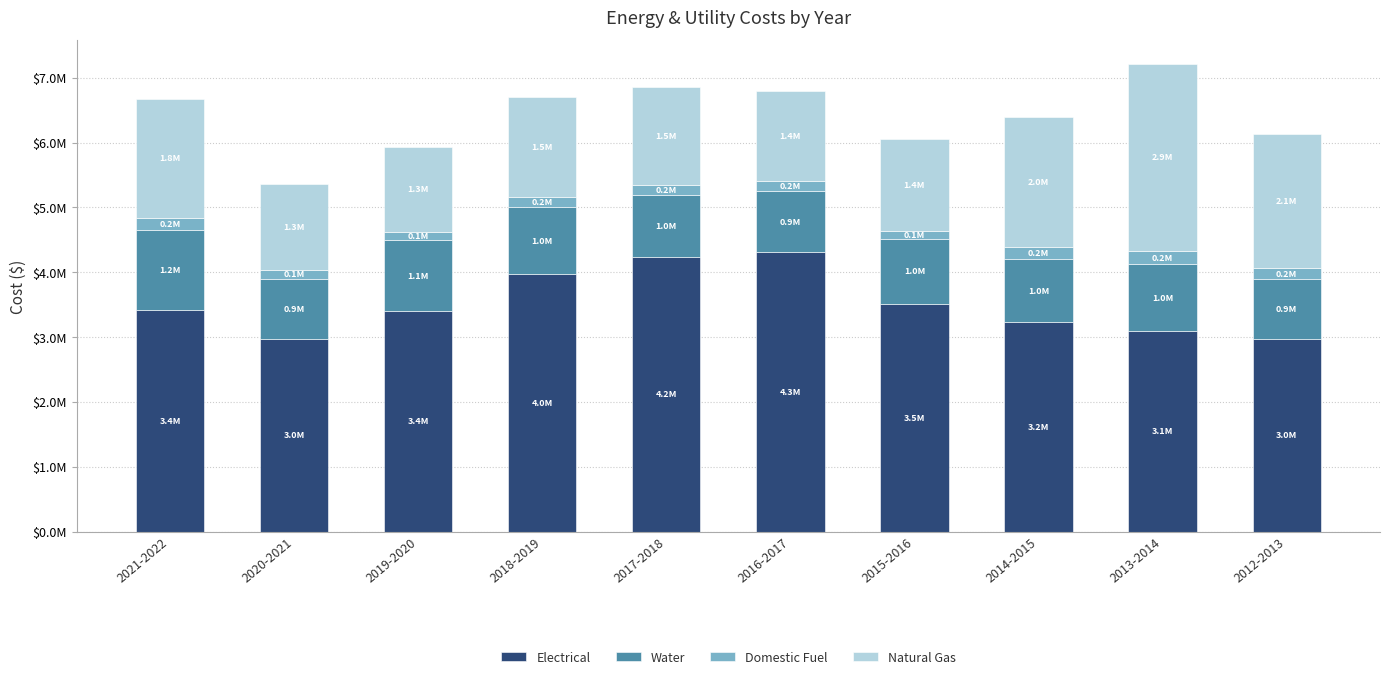

List the series in order of their peak value, lowest first.

Domestic Fuel, Water, Natural Gas, Electrical